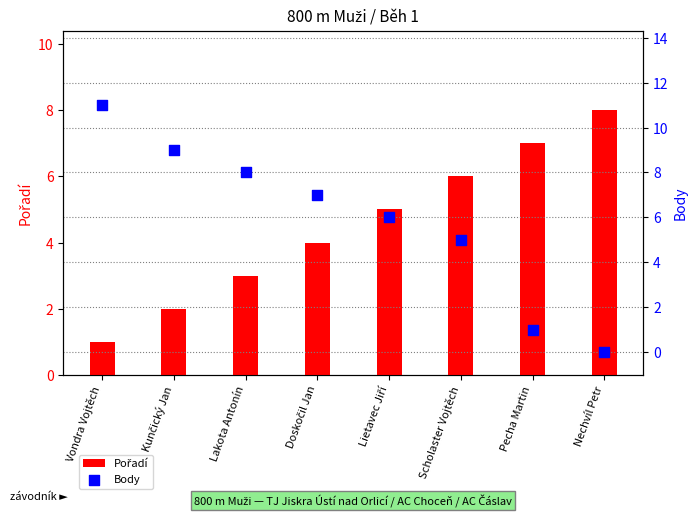

Which series reaches the minimum Y coordinate?

Body